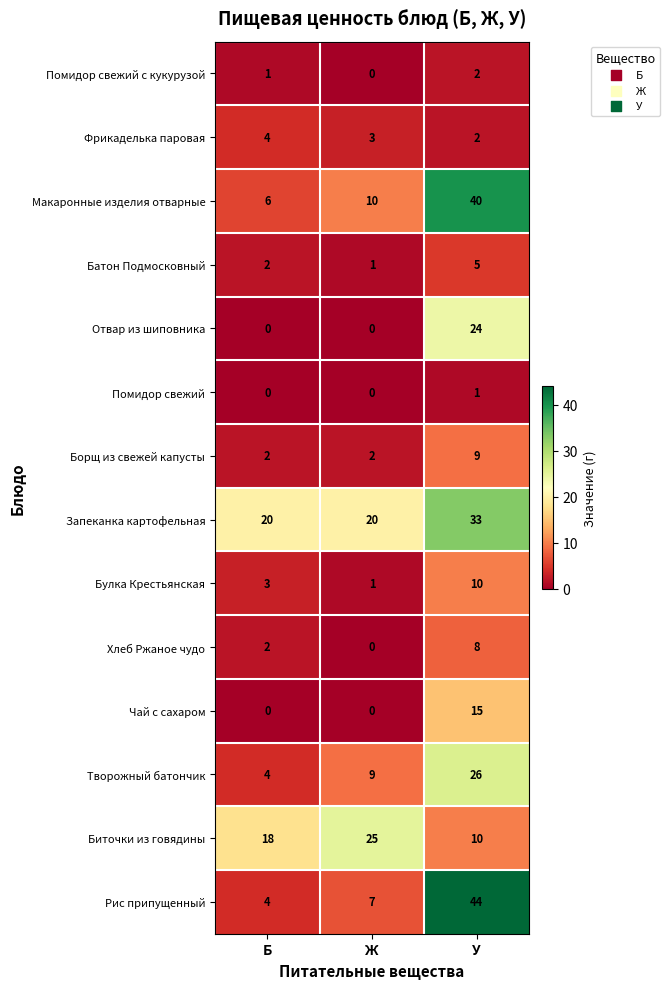

Count the Помидор свежий values in the range 0 to 1.

3